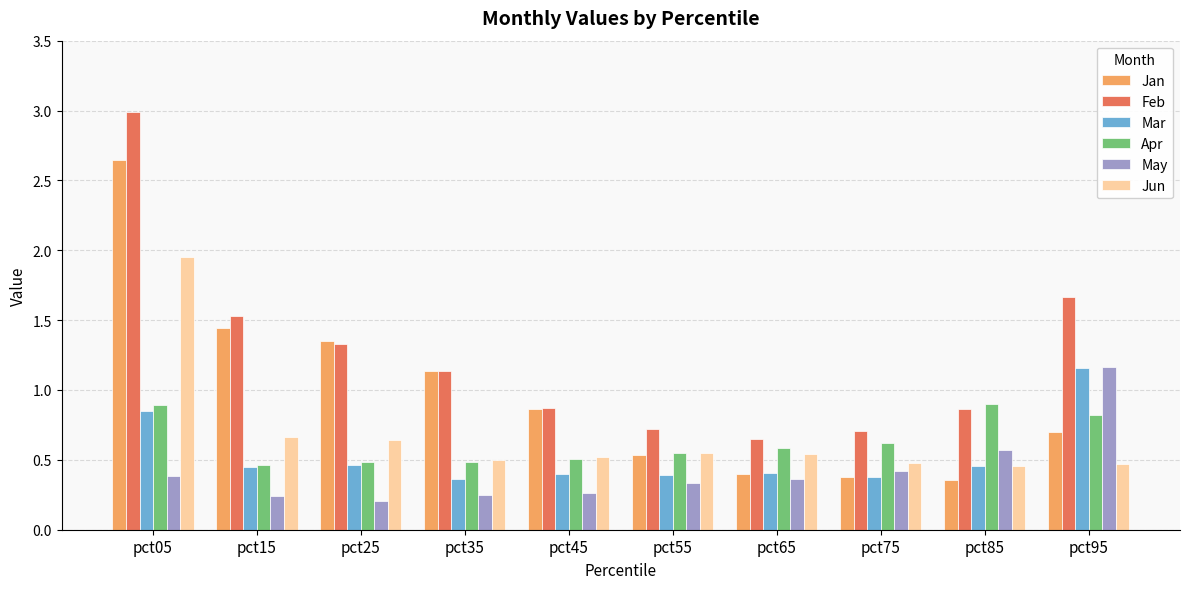

What is the difference between the maximum and second lowest values in the Jan series?

2.3